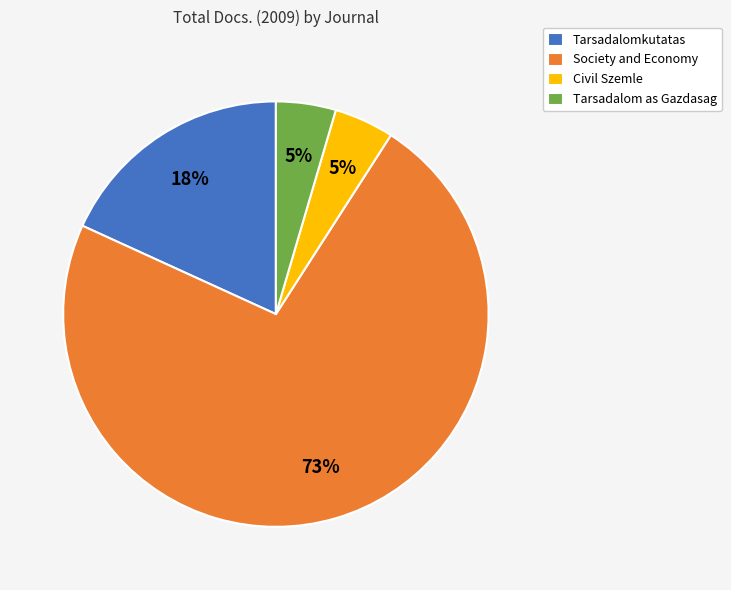

To the nearest percent, what is the average slice percentage?

25%